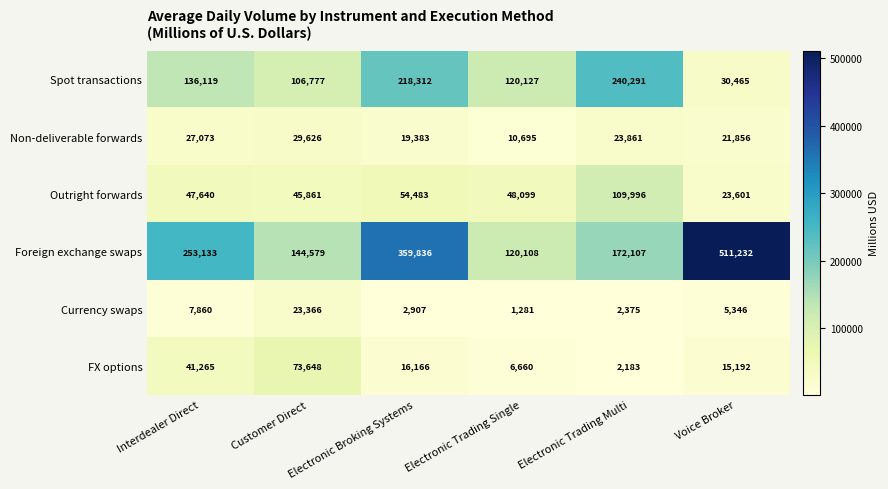

At which category does the chart reach its minimum across all series?

Electronic Trading Single